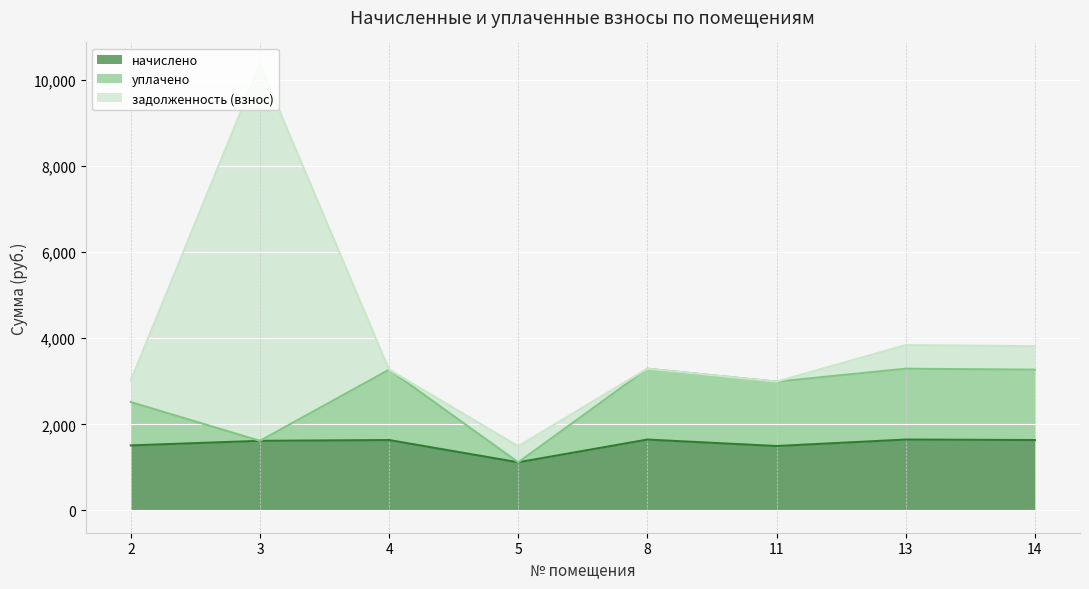

True or false: начислено has more than 1 interior local peaks.

True